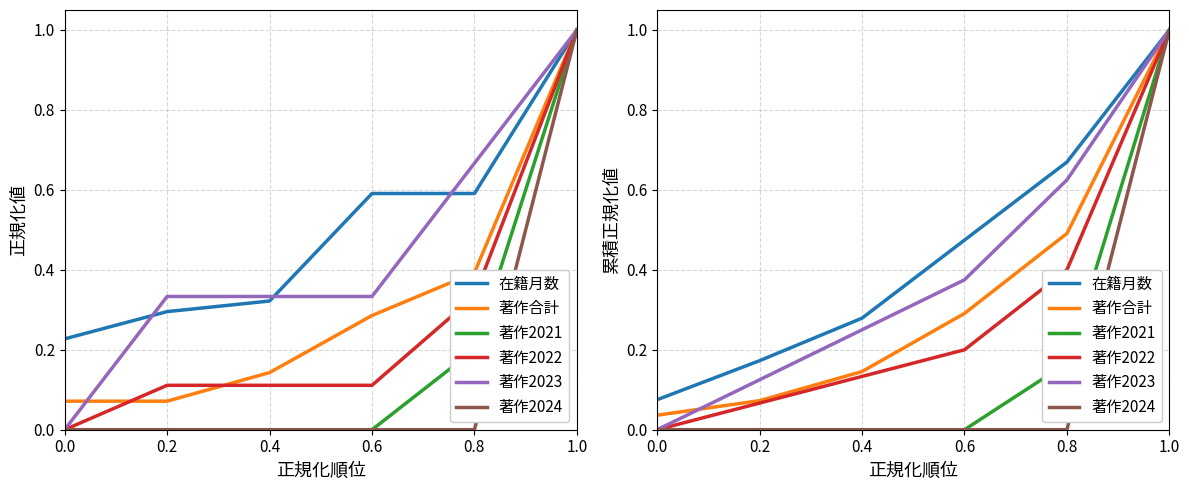

Is this an area chart (filled region under the line)?

No